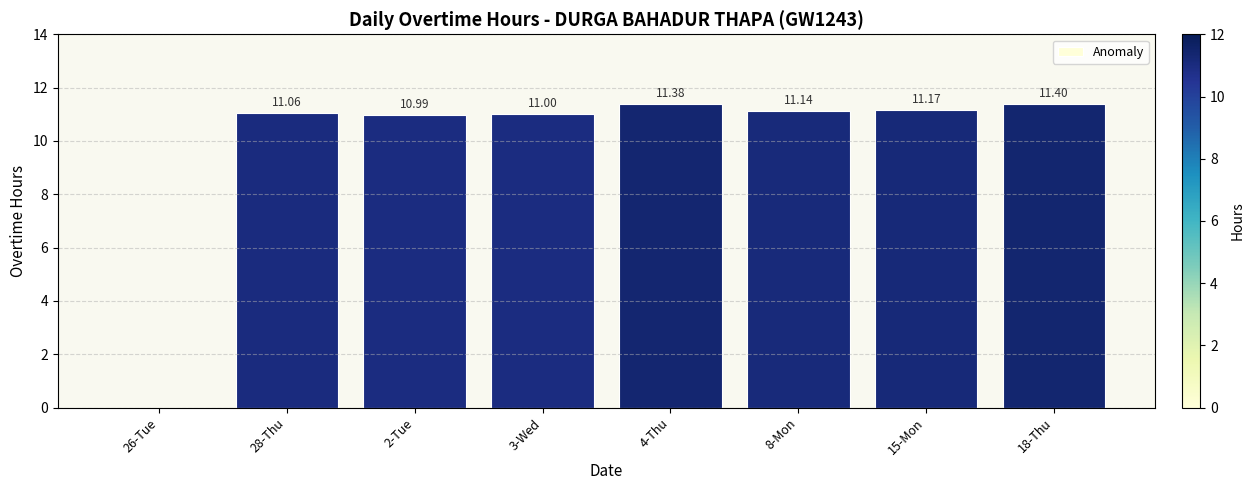

Between 8-Mon and 15-Mon, which is larger?

15-Mon